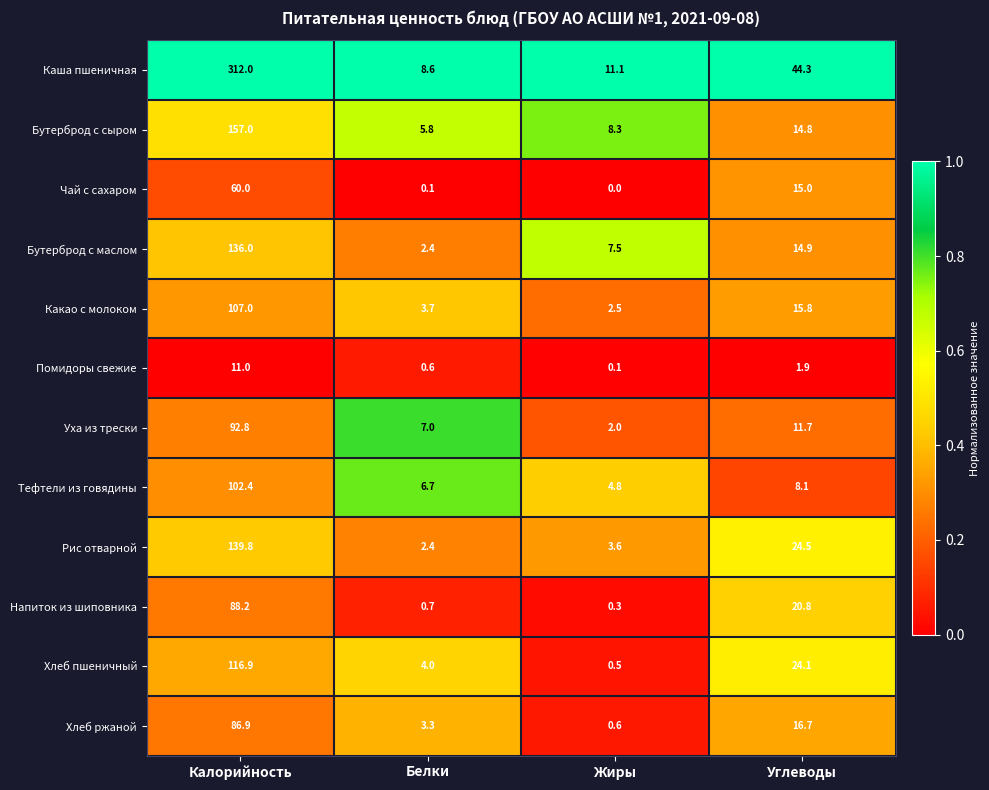

Which series has the largest range (max minus min)?

Каша пшеничная